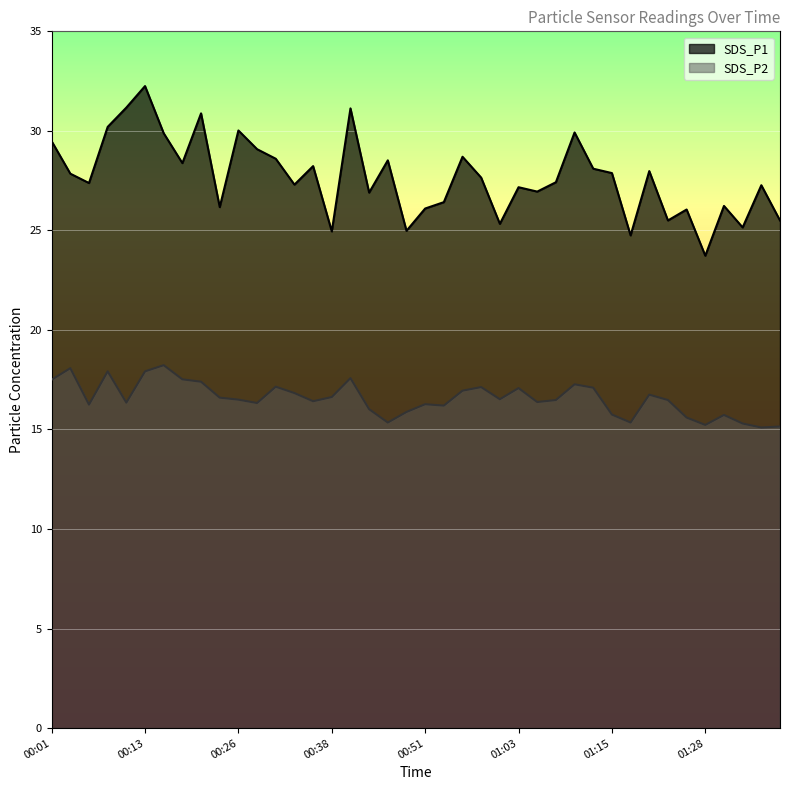

What is the label of the 10th point from the left?

00:23